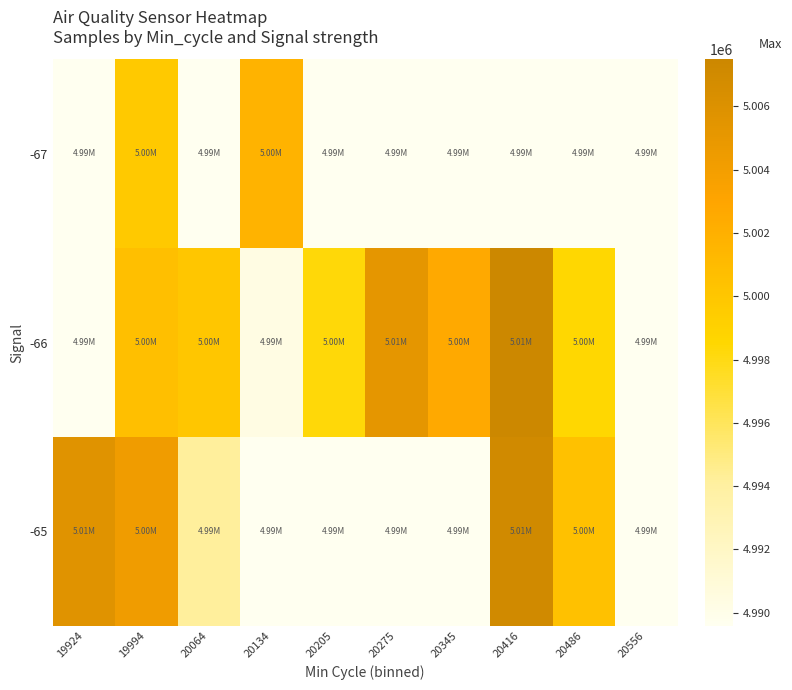

Count the number of categories in the chart.

10